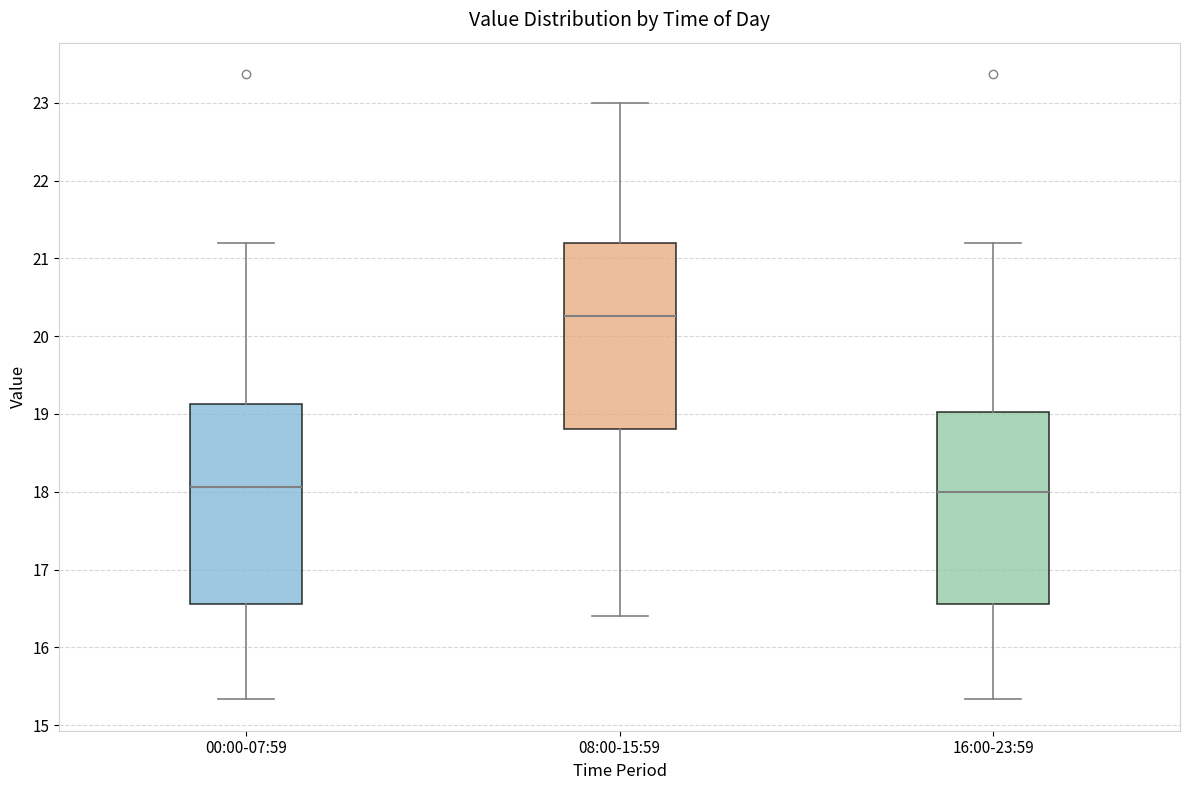

Which box is the tallest, from its lower edge to its upper edge?

00:00-07:59